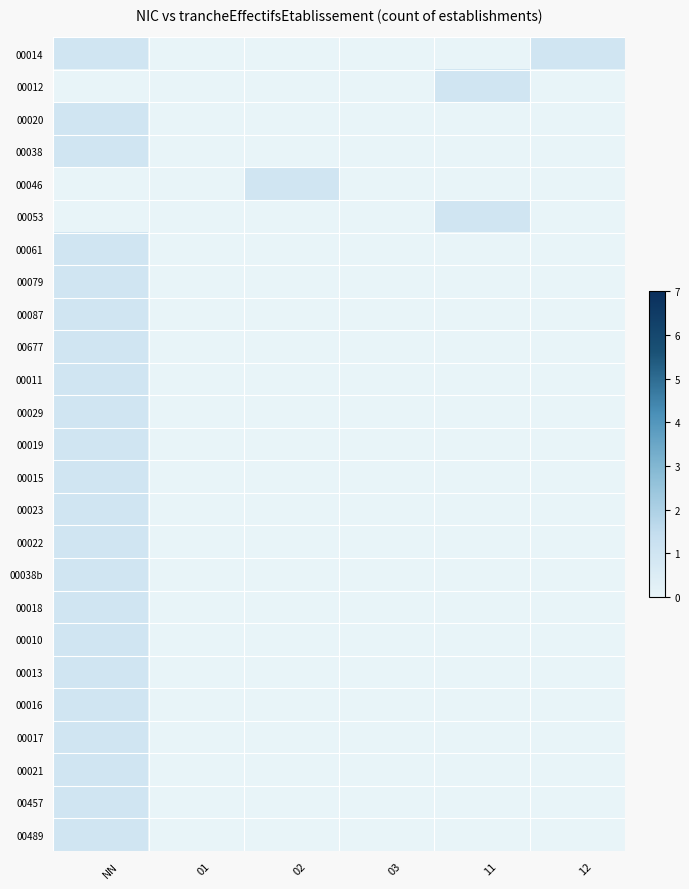

Rank the series by their maximum value, from lowest to highest.

00014, 00012, 00020, 00038, 00046, 00053, 00061, 00079, 00087, 00677, 00011, 00029, 00019, 00015, 00023, 00022, 00038b, 00018, 00010, 00013, 00016, 00017, 00021, 00457, 00489